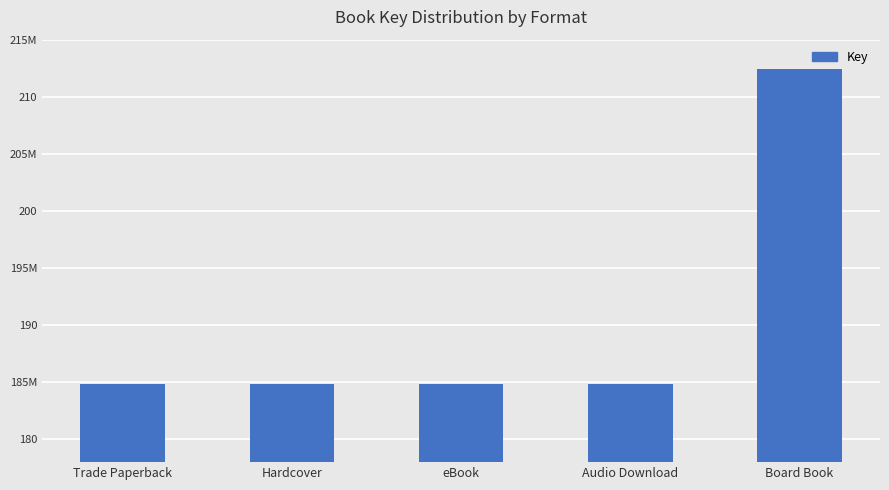

What is the change in value from eBook to Board Book?

+27577482